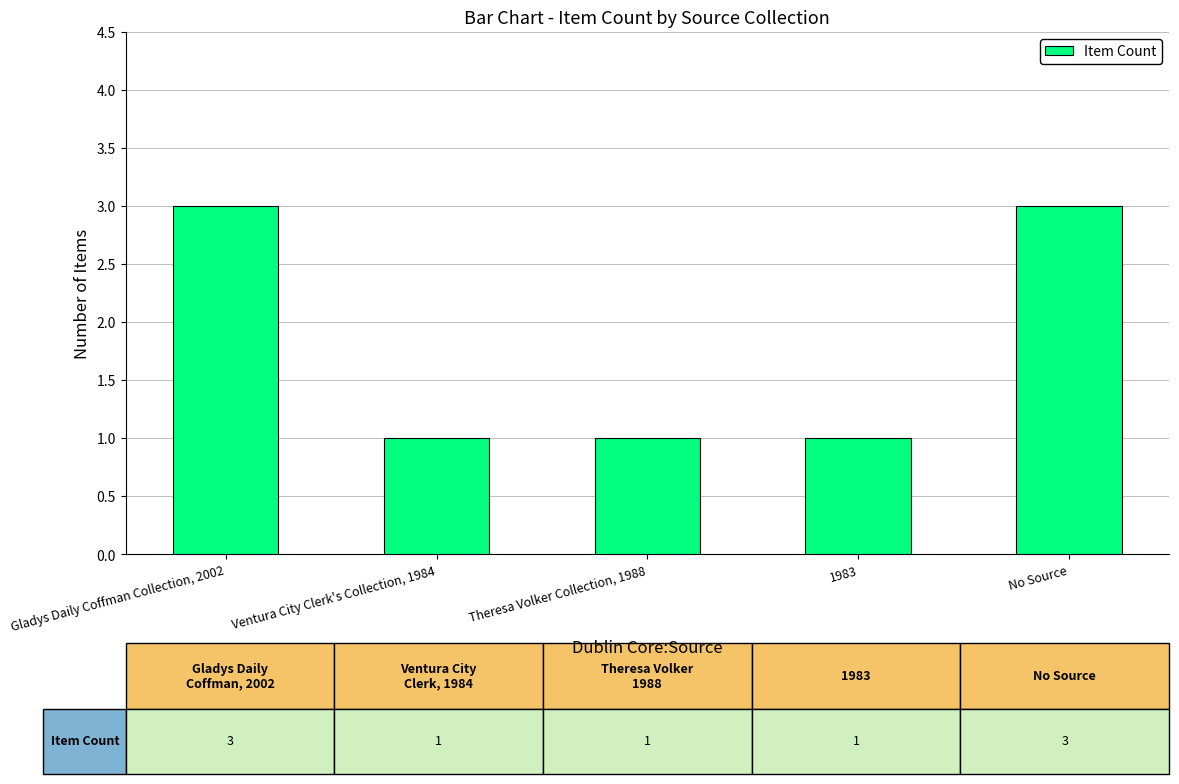

What is the value of the 3rd bar from the left?

1